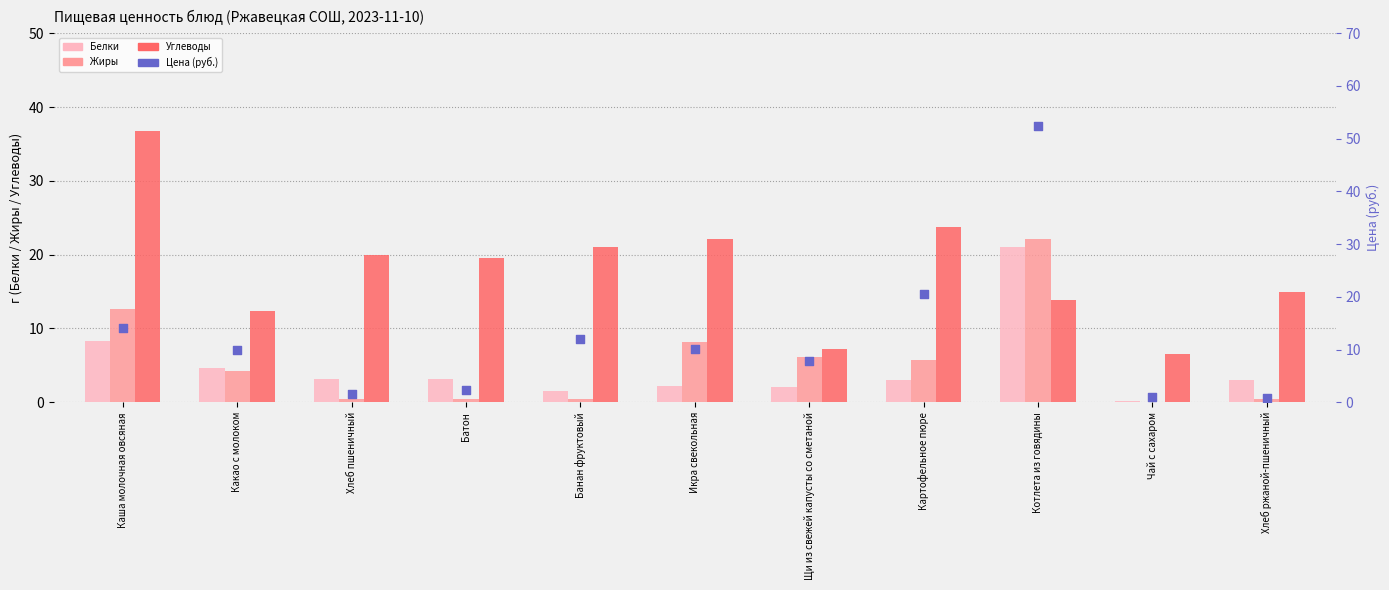

What are all the series names shown in the legend?

Белки, Жиры, Углеводы, Цена (руб.)